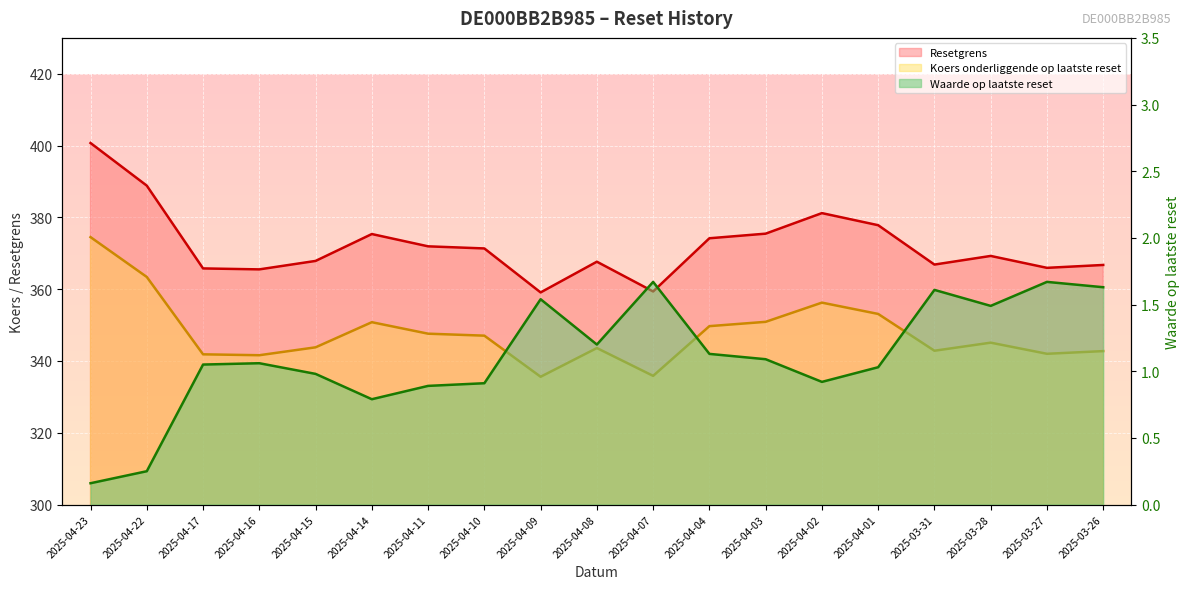

What is the difference between the Waarde op laatste reset (line) values at 2025-04-17 and 2025-03-27?

0.6